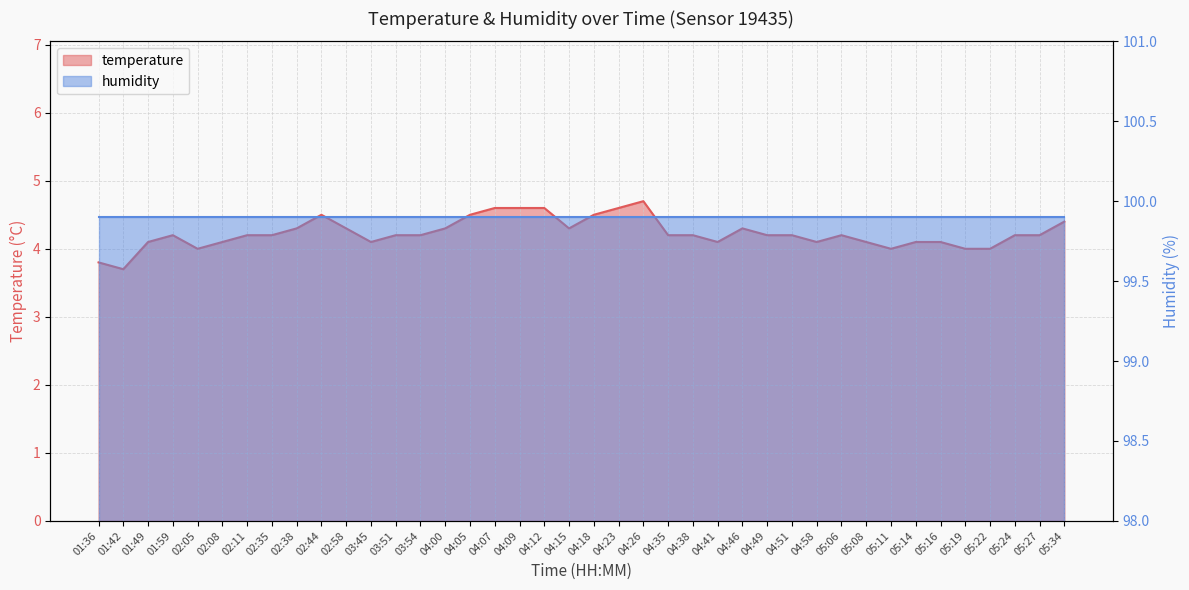

Reading right to left, extract all data points from this chart.

4.4	4.2	4.2	4.0	4.0	4.1	4.1	4.0	4.1	4.2	4.1	4.2	4.2	4.3	4.1	4.2	4.2	4.7	4.6	4.5	4.3	4.6	4.6	4.6	4.5	4.3	4.2	4.2	4.1	4.3	4.5	4.3	4.2	4.2	4.1	4.0	4.2	4.1	3.7	3.8